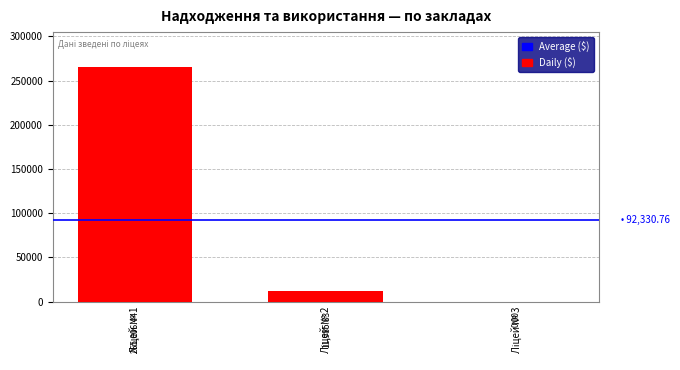

What is the sum of all values?

276992.3